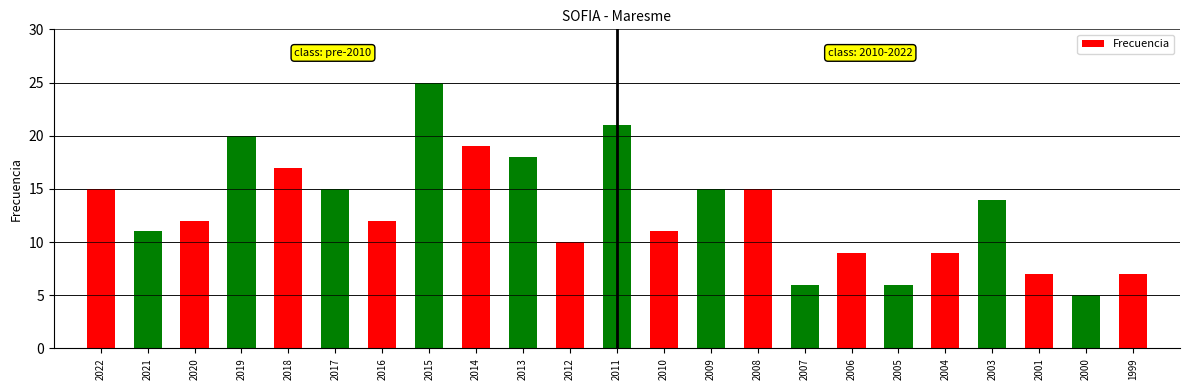

The value at 2006 is 9. True or false?

True